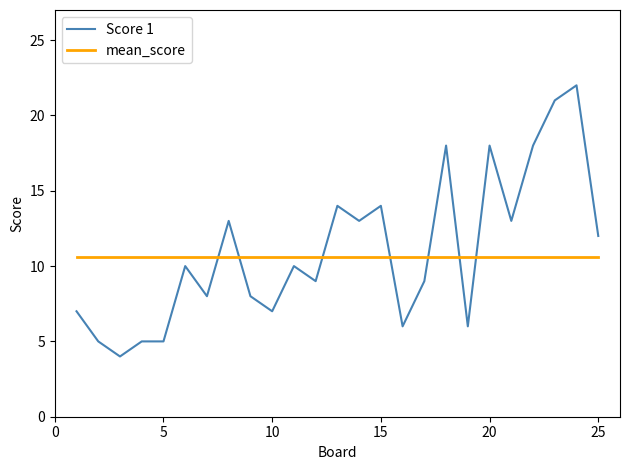

Which series has the largest range (max minus min)?

Score 1